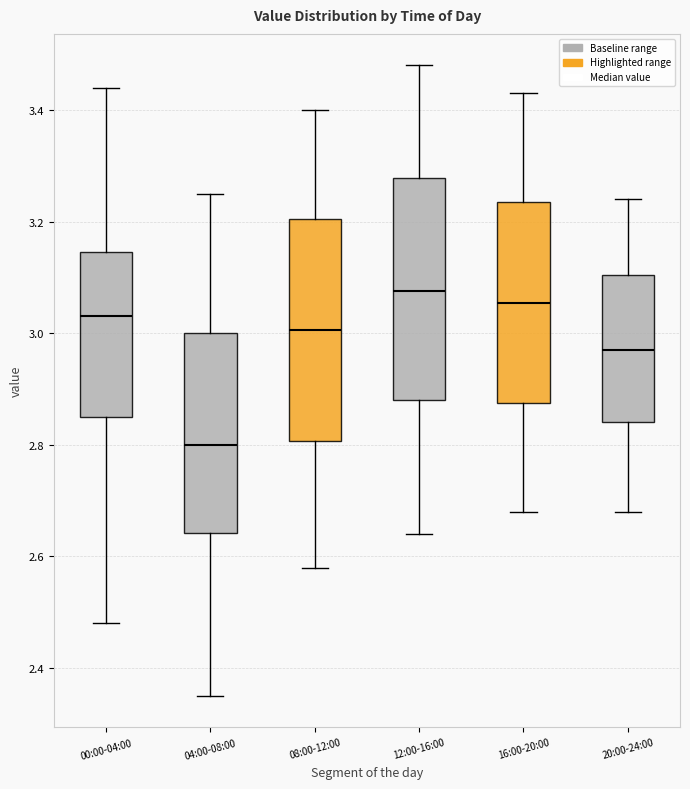

Which box has the lowest median line?

04:00-08:00